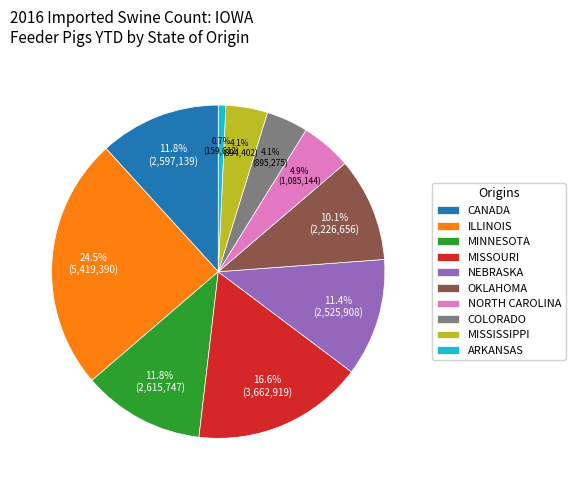

Count the number of slices in the pie.

10